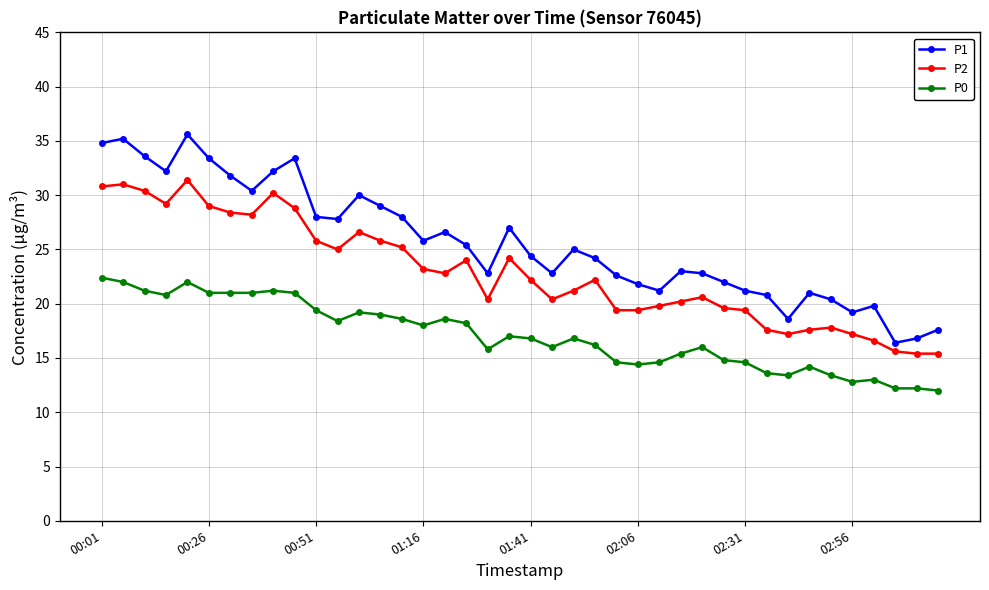

At how many categories does at least one series exceed 15?

40